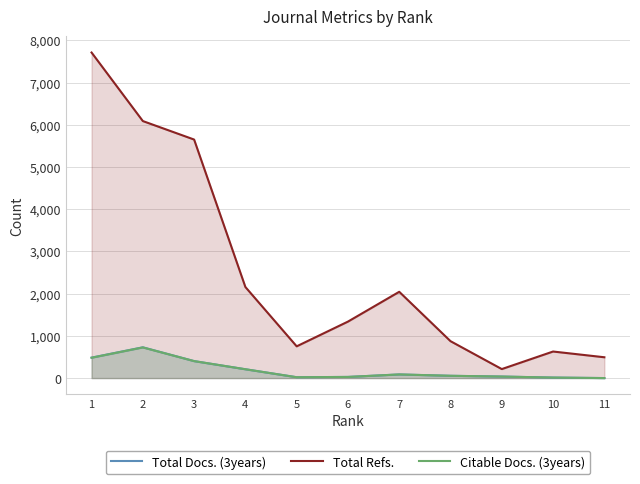

The value of Total Refs. at 8 is 874. True or false?

True